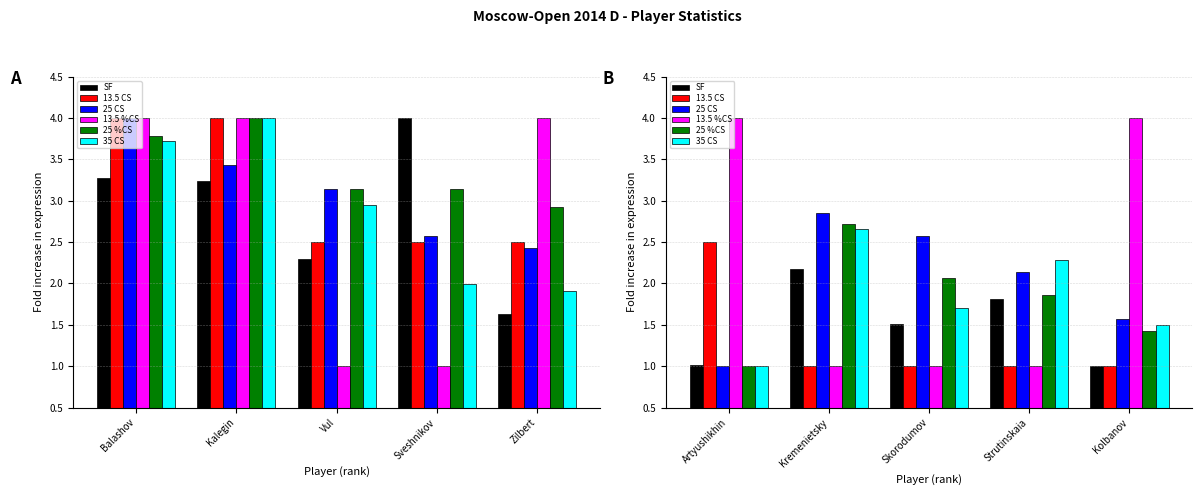

How many bars are there in each group?

6